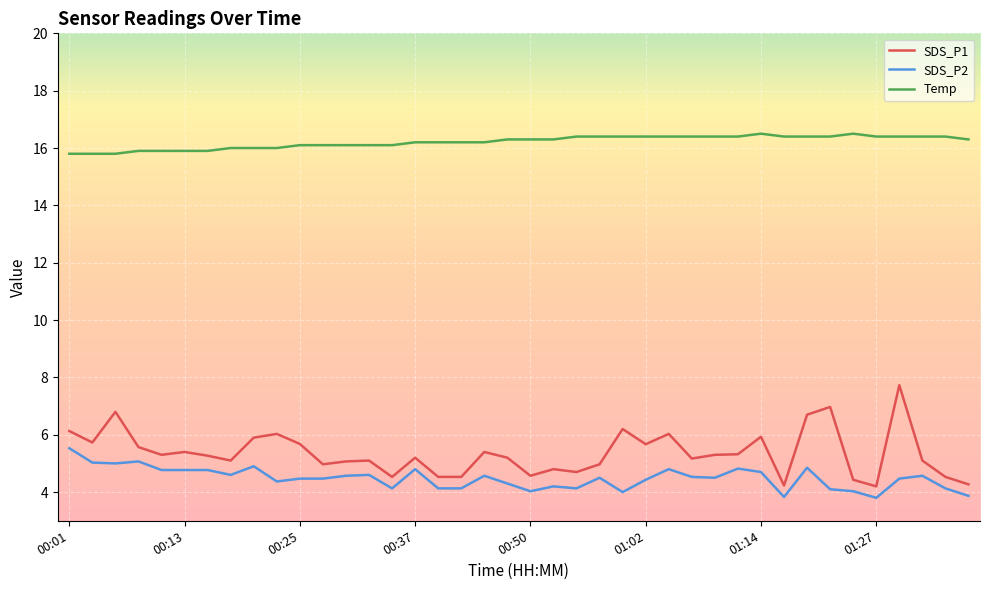

Which series has the widest spread of values?

SDS_P1